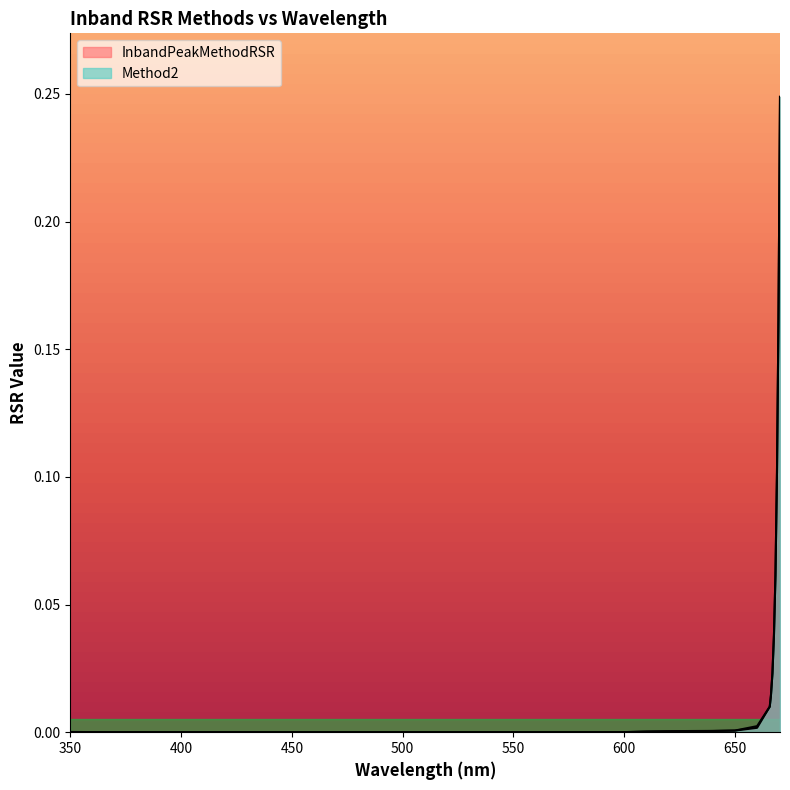

Which series has the widest spread of values?

Method2